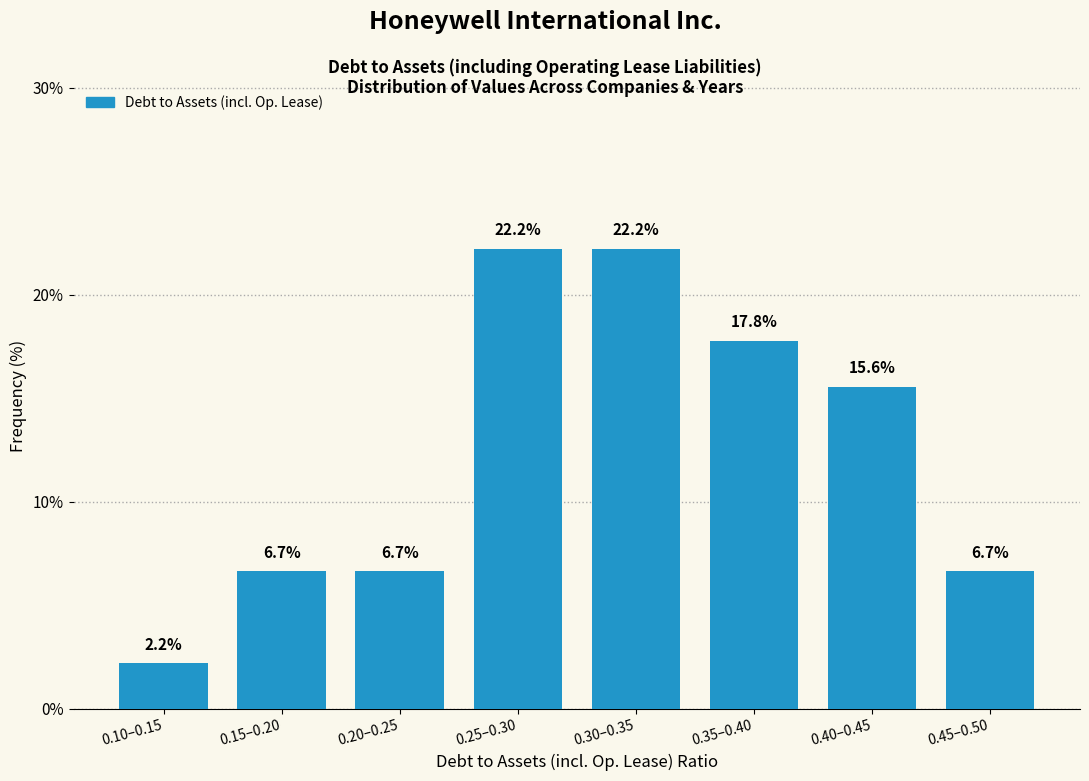

Reading left to right, extract all data points from this chart.

2.2	6.7	6.7	22.2	22.2	17.8	15.6	6.7